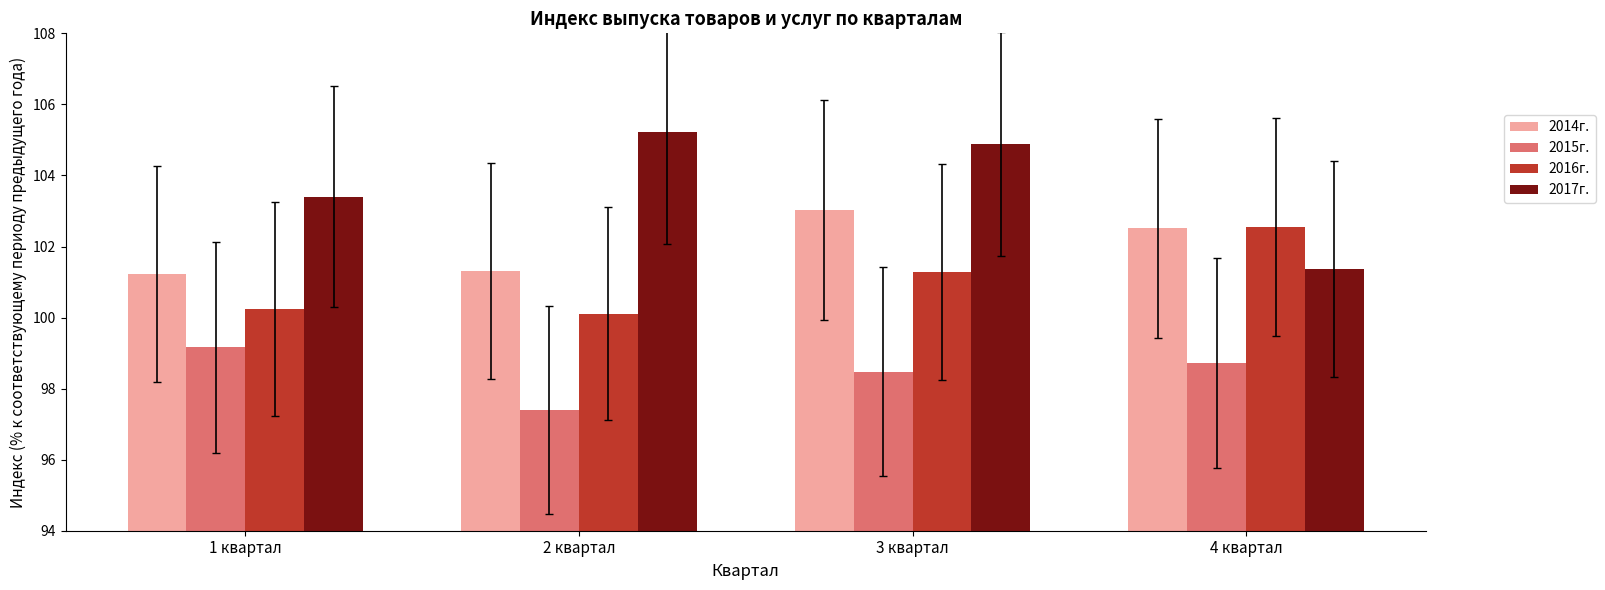

What is the total value across all series at 2 квартал?

404.0